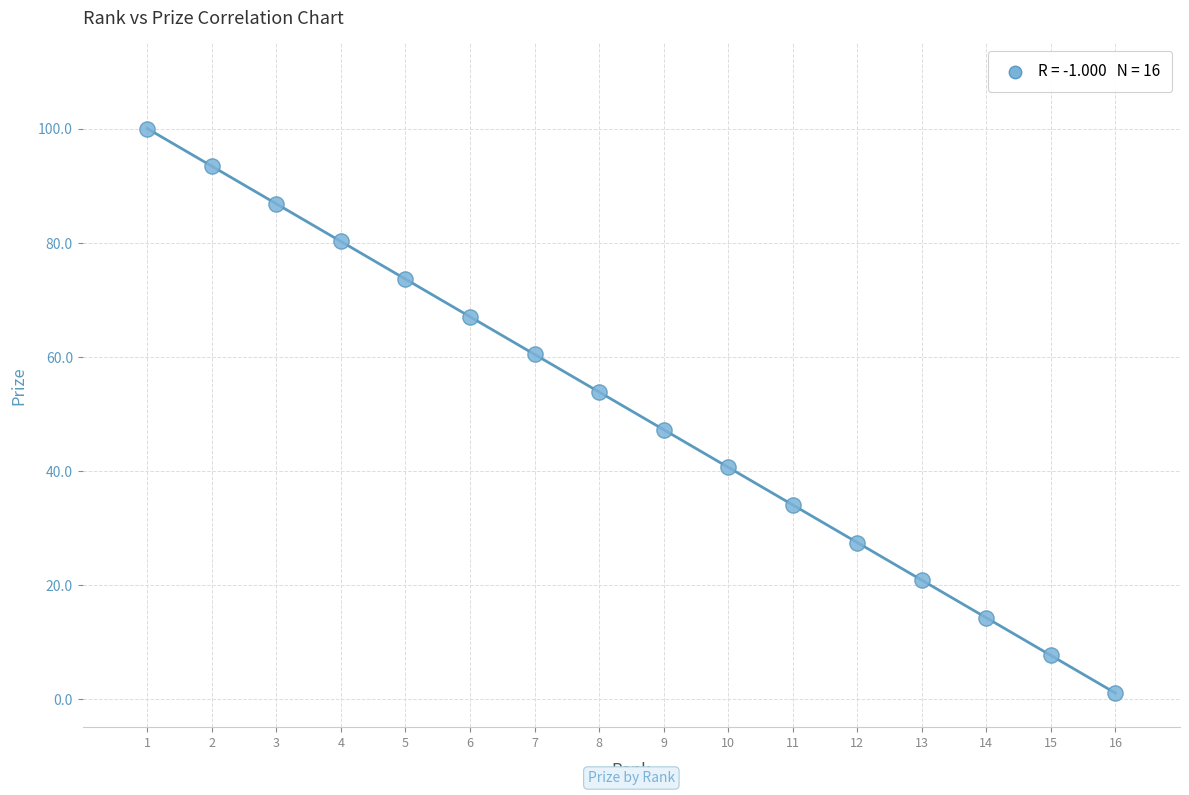

What is the range of Y values (max minus min)?

99.0